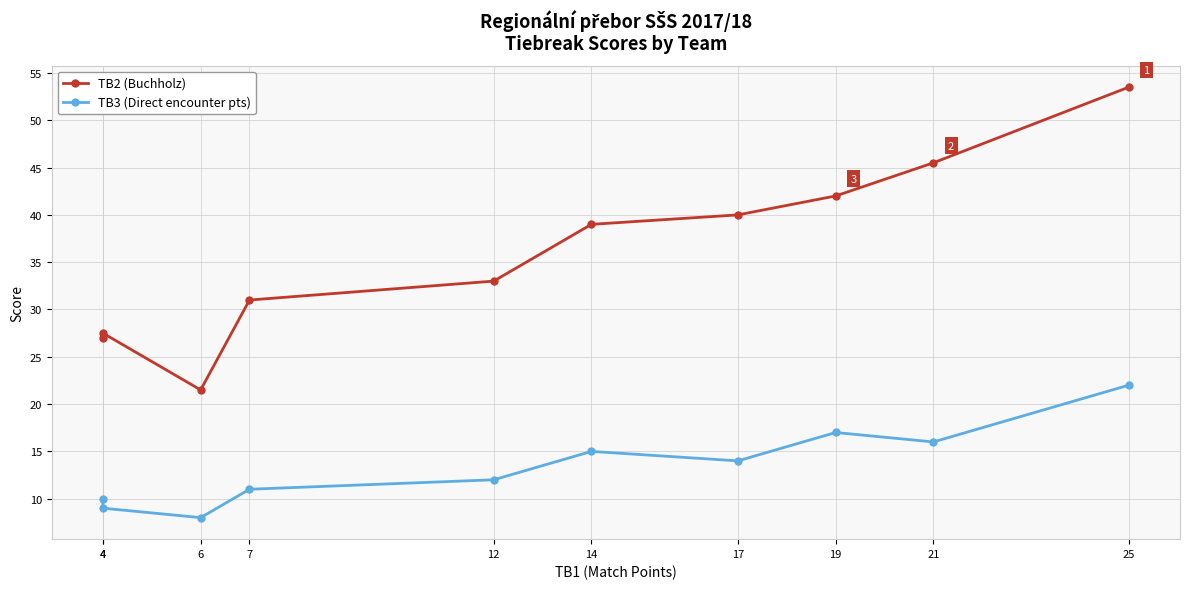

At which label is TB2 (Buchholz) closest to 37?

14